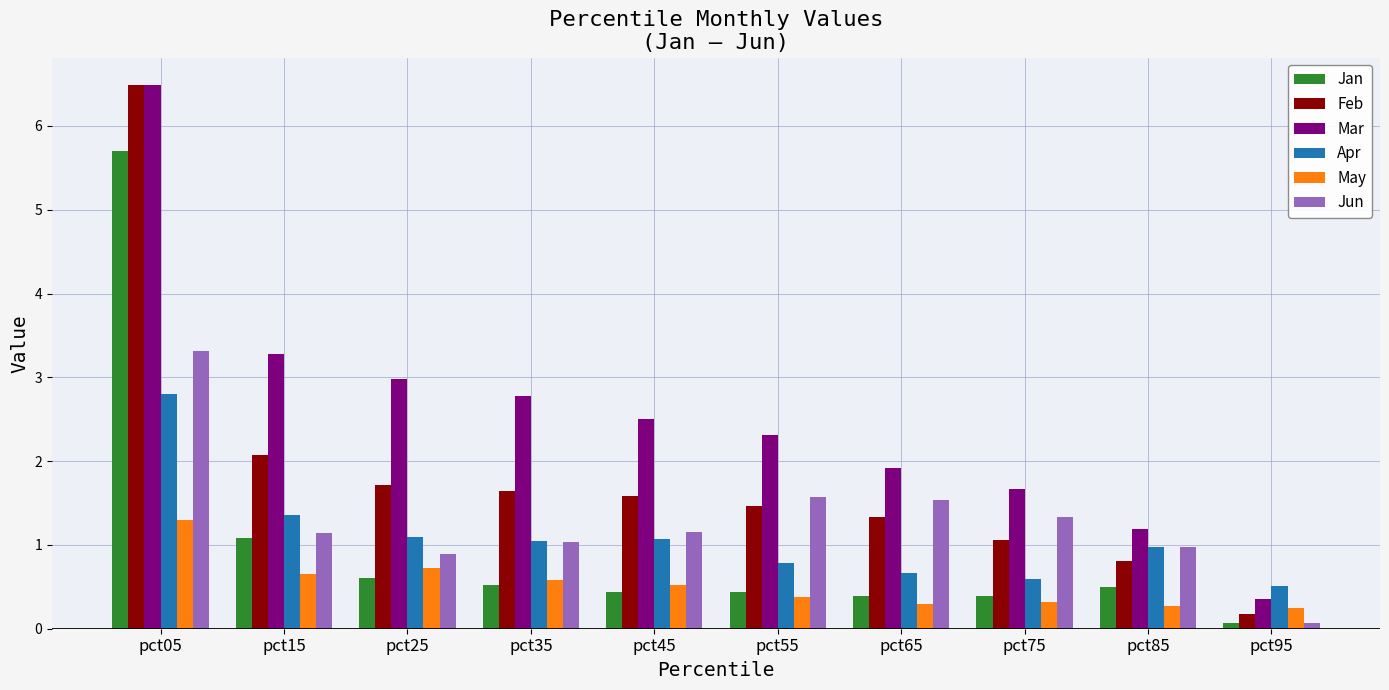

What is the difference between the highest and lowest values at pct75?

1.3